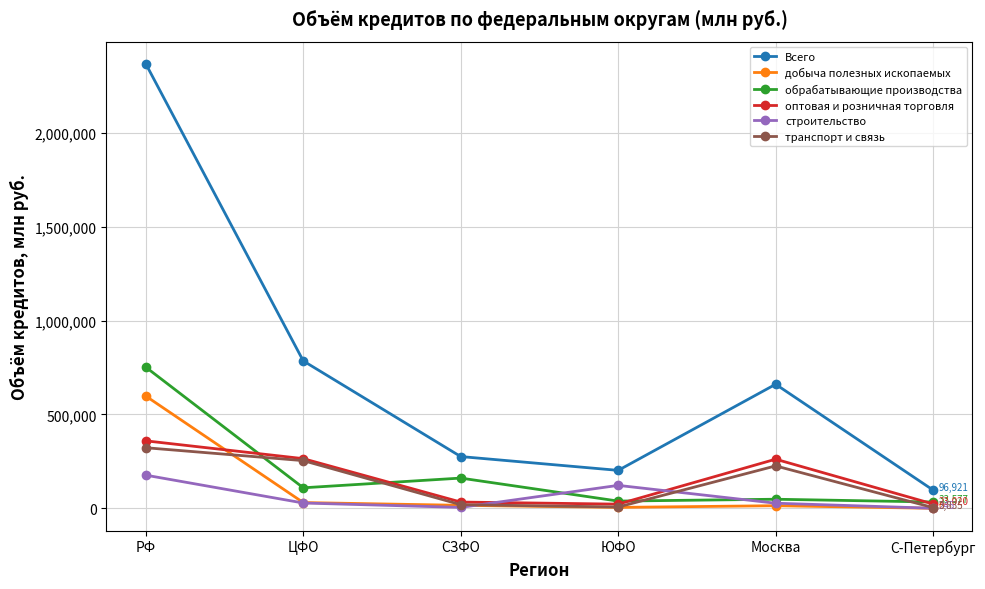

Rank the series by their maximum value, from highest to lowest.

Всего, обрабатывающие производства, добыча полезных ископаемых, оптовая и розничная торговля, транспорт и связь, строительство